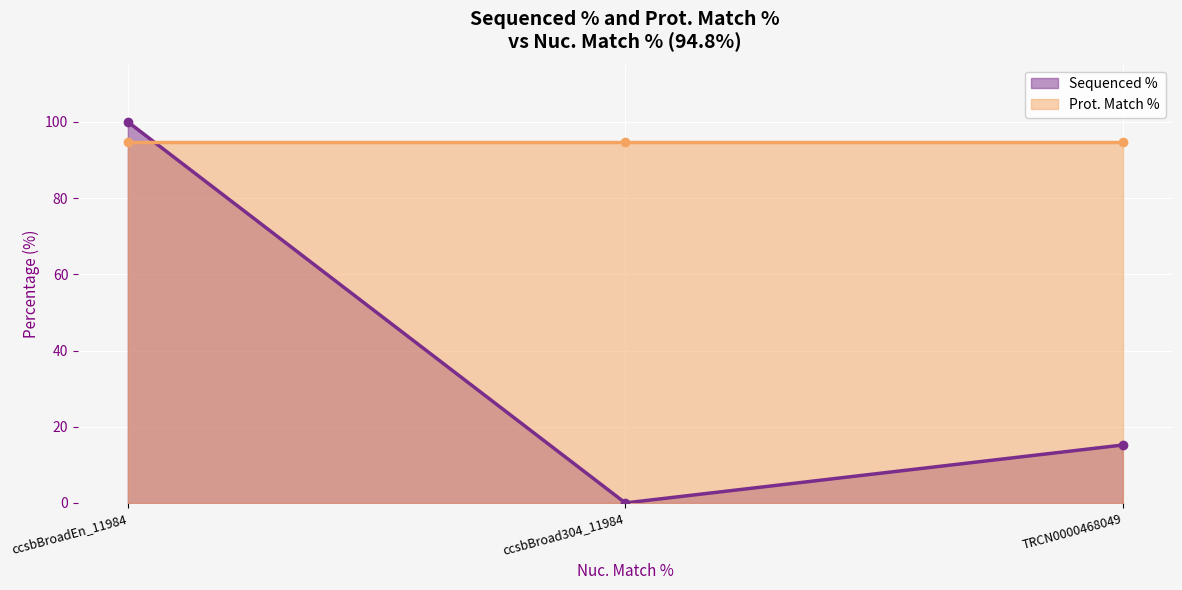

Rank the categories by value from highest to lowest.

ccsbBroadEn_11984, TRCN0000468049, ccsbBroad304_11984